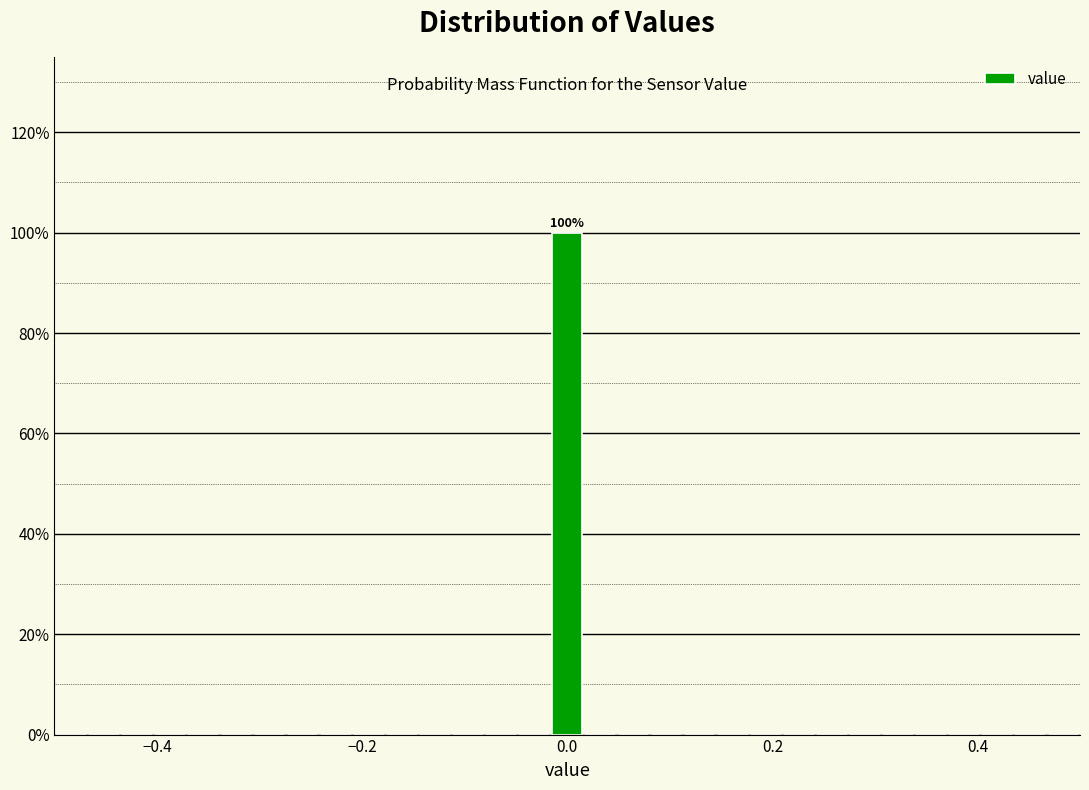

Around what value on the x-axis is the tallest bar? Give the approximate position of its centre, as read against the axis.

0.00